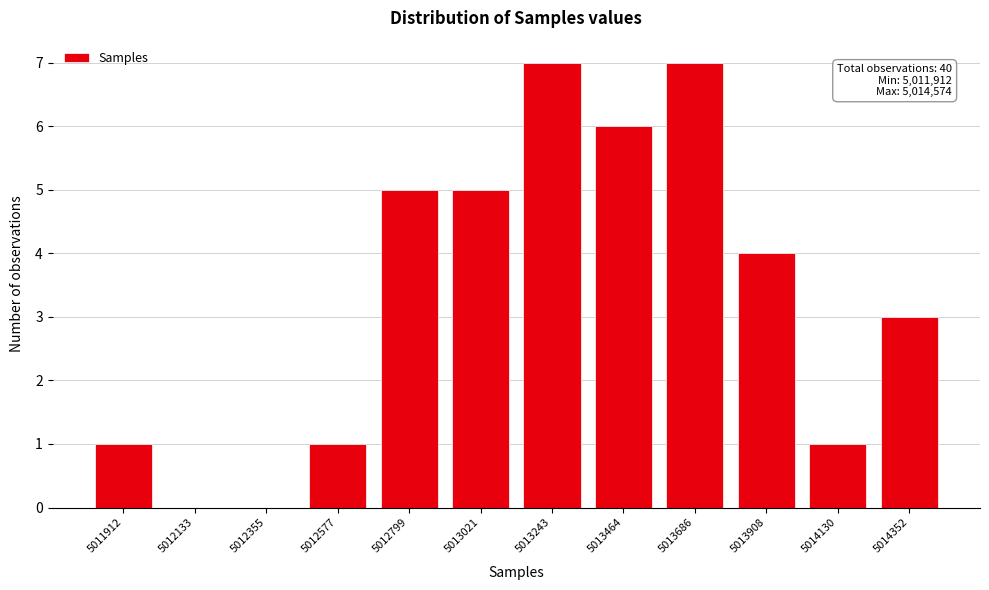

Reading left to right, transcribe all the data shown in this chart.

5011912=1	5012133=0	5012355=0	5012577=1	5012799=5	5013021=5	5013243=7	5013464=6	5013686=7	5013908=4	5014130=1	5014352=3